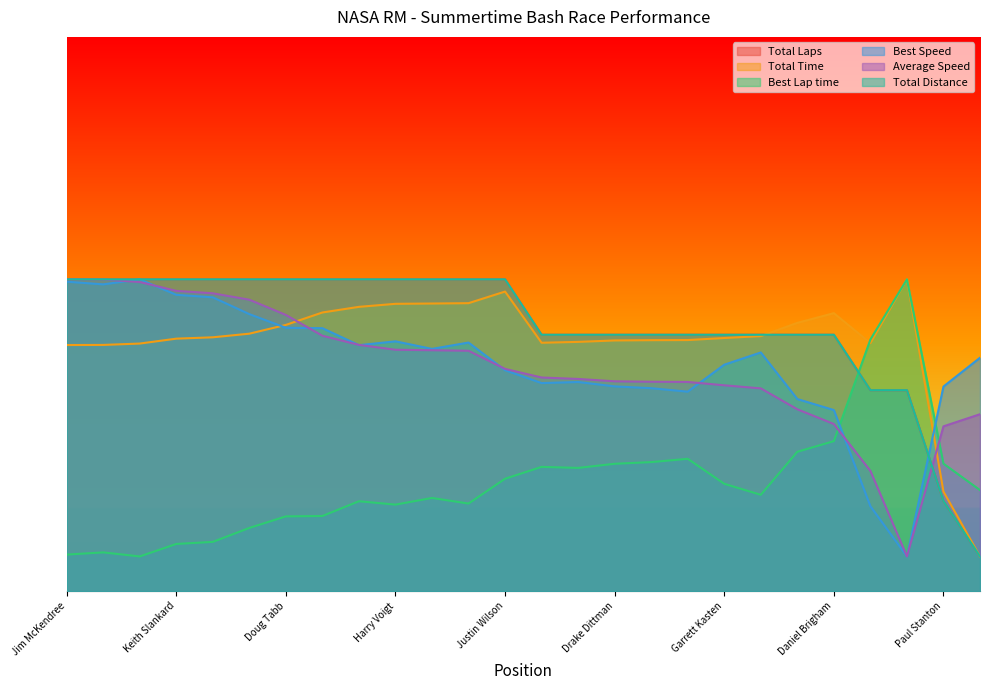

Rank the series at Hap Henderson from lowest to highest value.

Best Lap time, Best Speed, Average Speed, Total Time, Total Laps, Total Distance